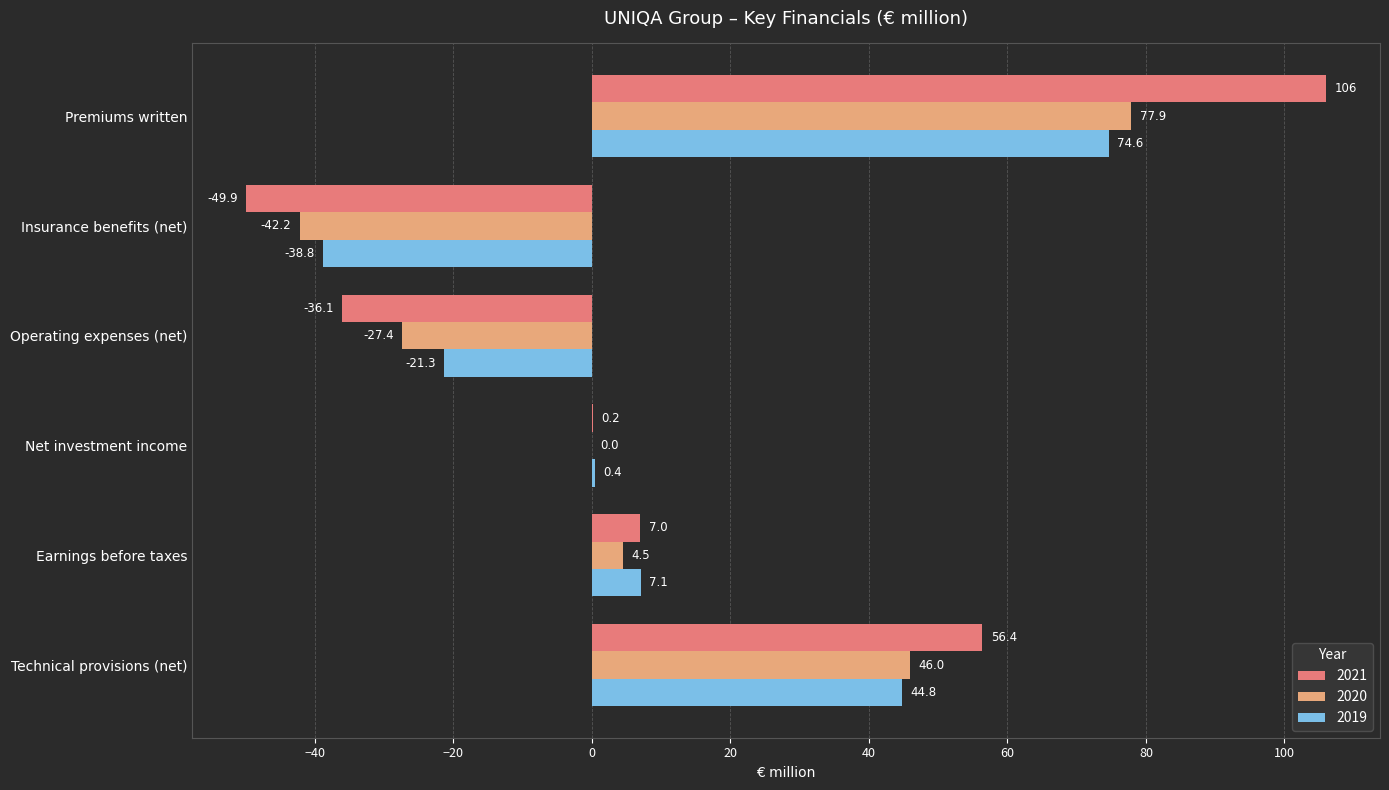

At which label does 2019 reach its peak?

Premiums written